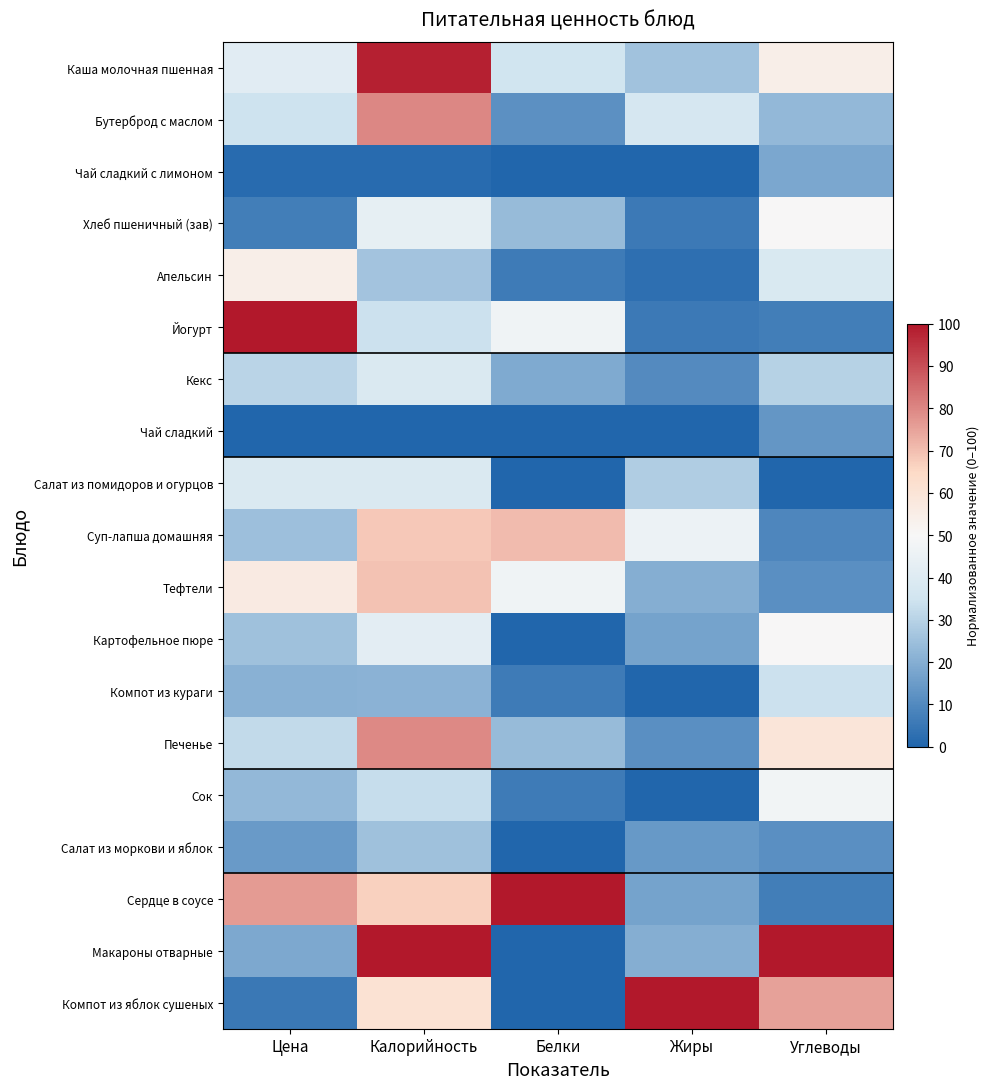

Count the number of categories in the chart.

5